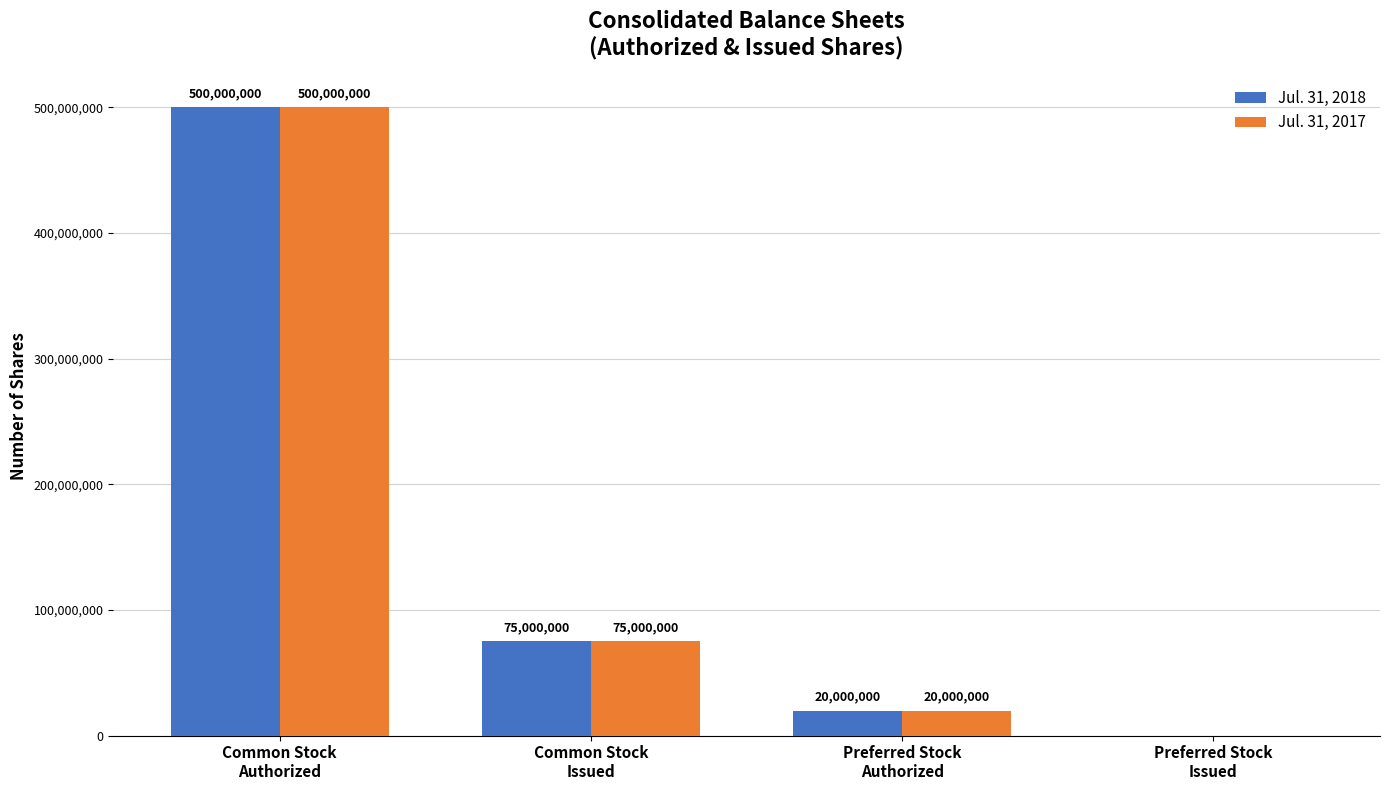

Reading left to right, transcribe all the data shown in this chart.

Jul. 31, 2018: 500000000	75000000	20000000	0
Jul. 31, 2017: 500000000	75000000	20000000	0